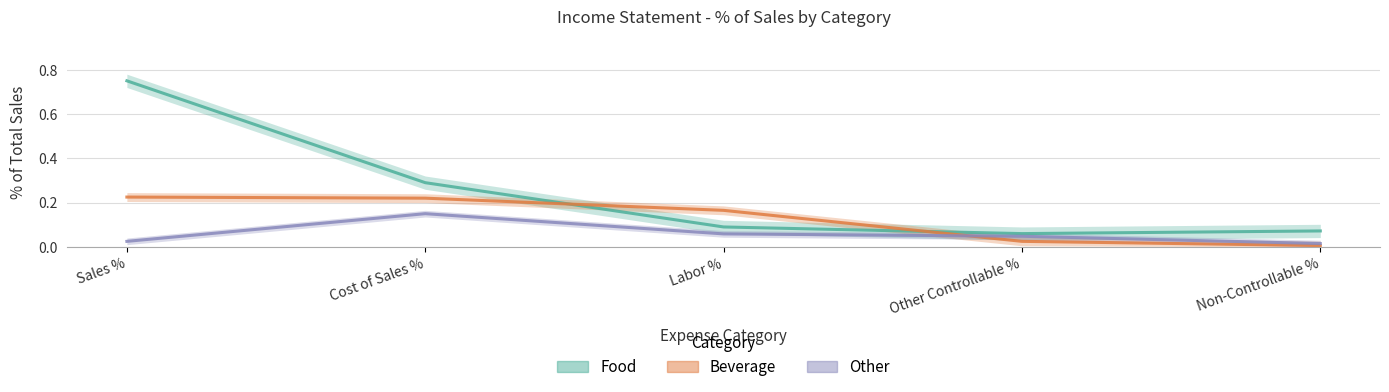

True or false: Other and Food intersect in this chart.

False